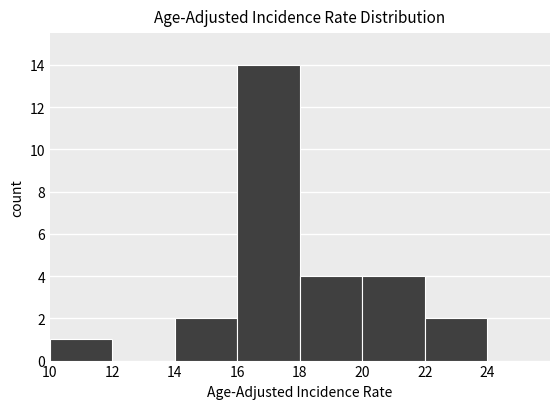

What is the height of the bar covering 14 to 16 on the x-axis? The values are not printed on the chart, so give them approximately, as read against the axis.

2